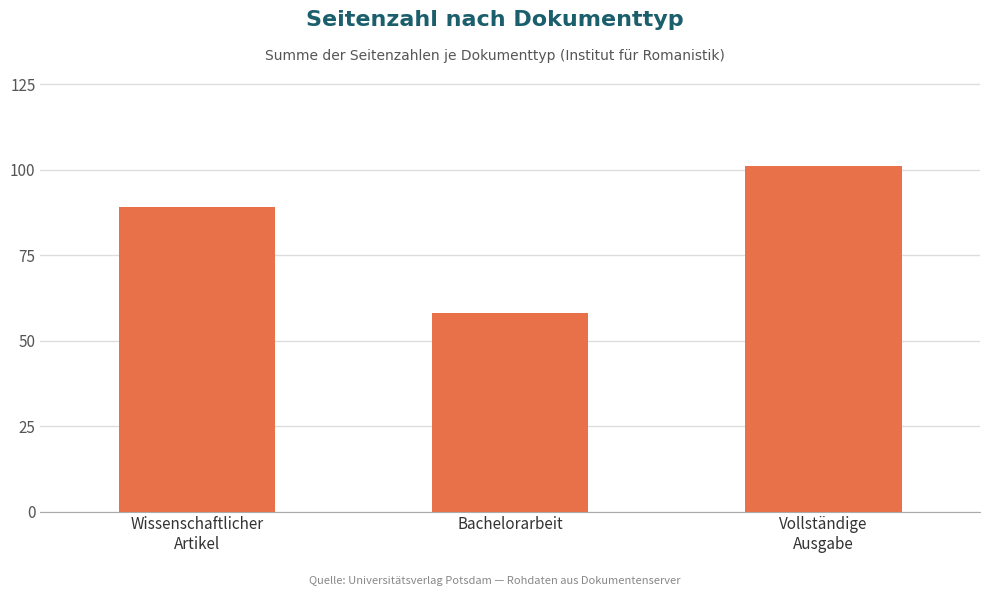

Which has a higher value, Wissenschaftlicher
Artikel or Vollständige
Ausgabe?

Vollständige
Ausgabe